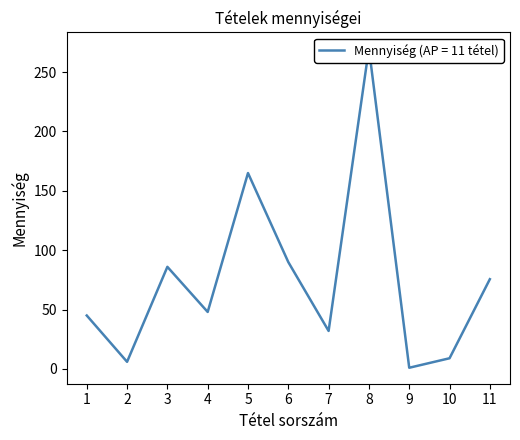

Does the chart display data point markers on the line(s)?

No